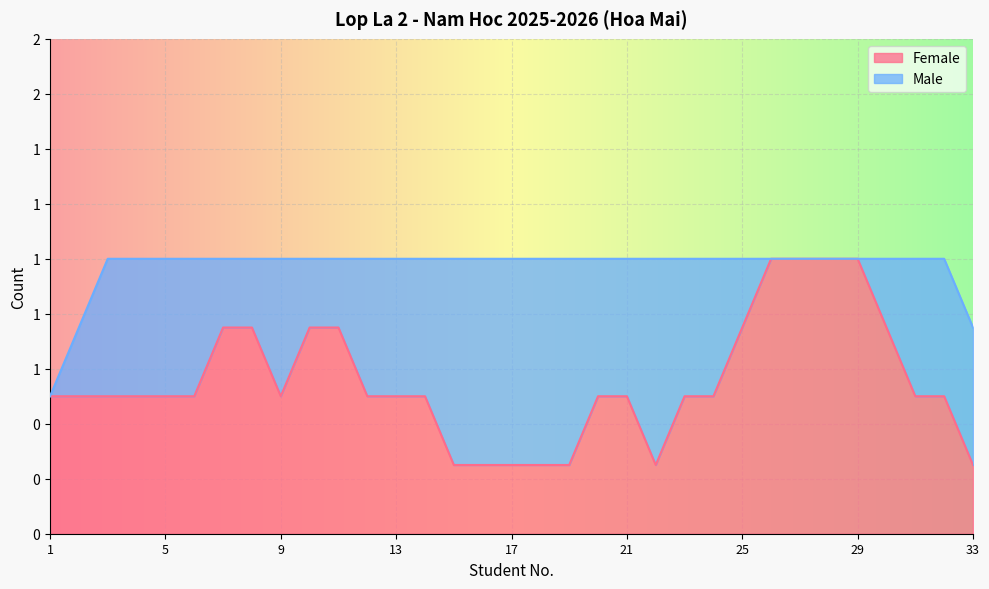

Where is the first local maximum for Male?

7